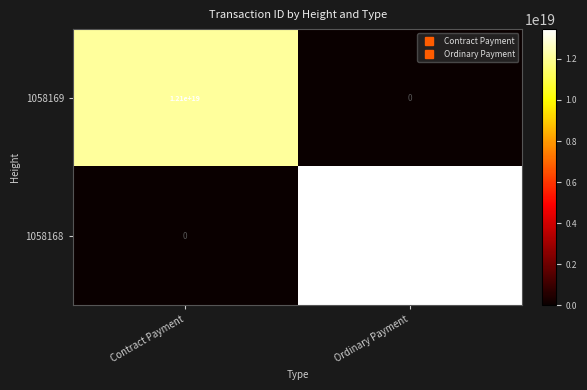

At which category does the chart reach its peak across all series?

Ordinary Payment